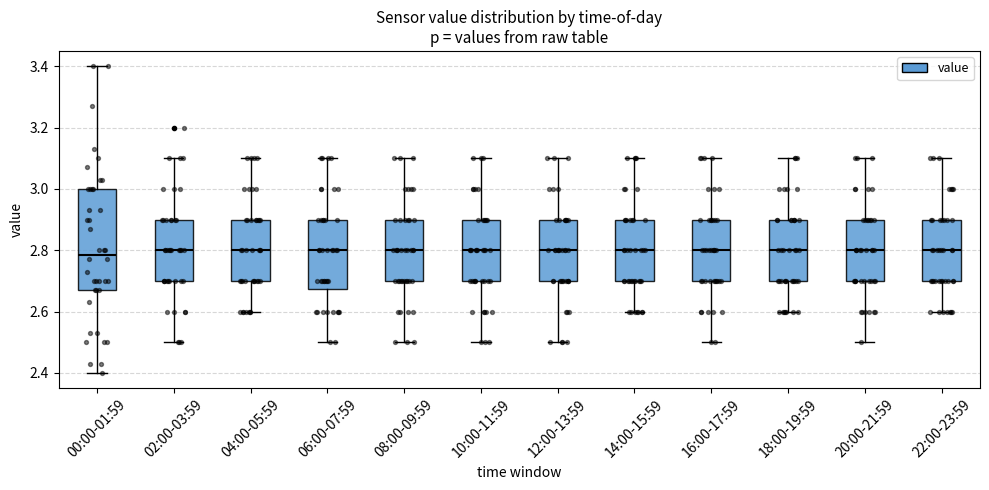

Where is the lower edge of the box for 14:00-15:59 on the y-axis? The values are not printed on the chart, so give them approximately, as read against the axis.

2.70